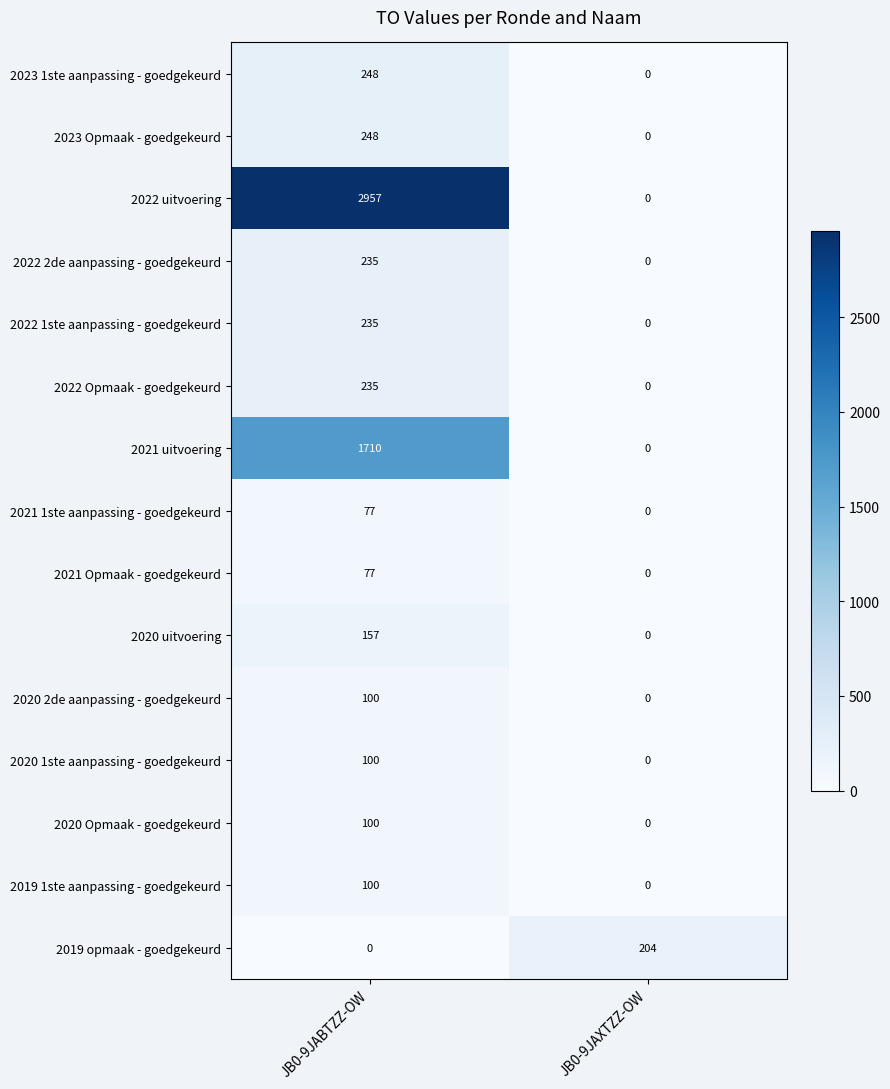

What is the sum of all 2020 2de aanpassing - goedgekeurd values?

100